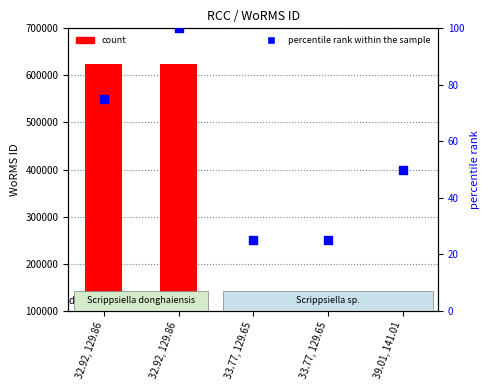

At which category is the sum across all series the highest?

32.92, 129.86